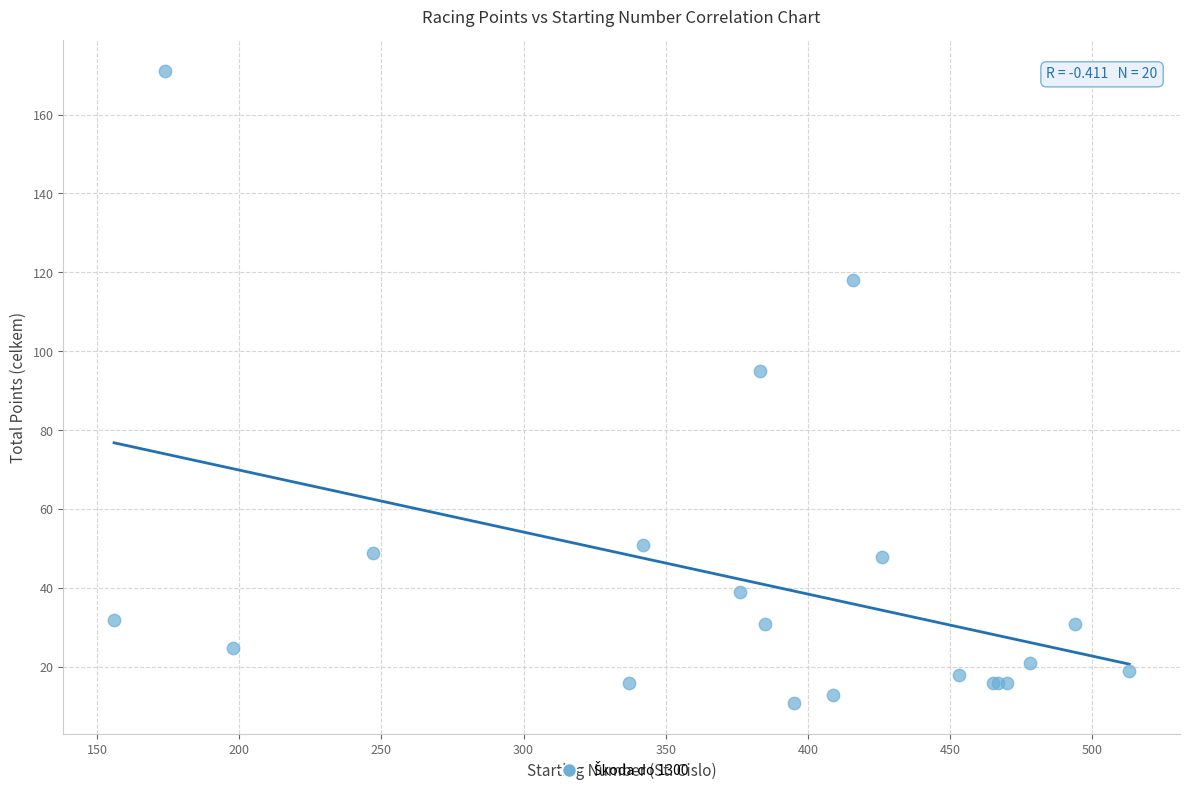

What Y value in the scatter plot is closest to 91?

95